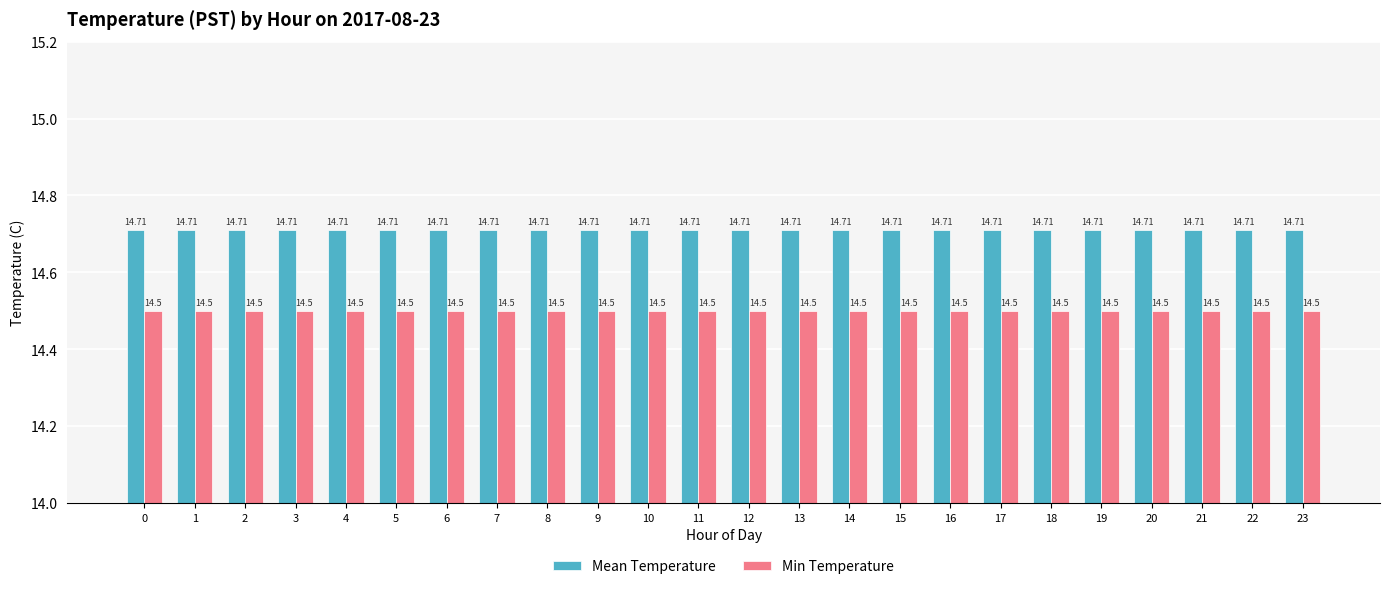

What are all the series names shown in the legend?

Mean Temperature, Min Temperature